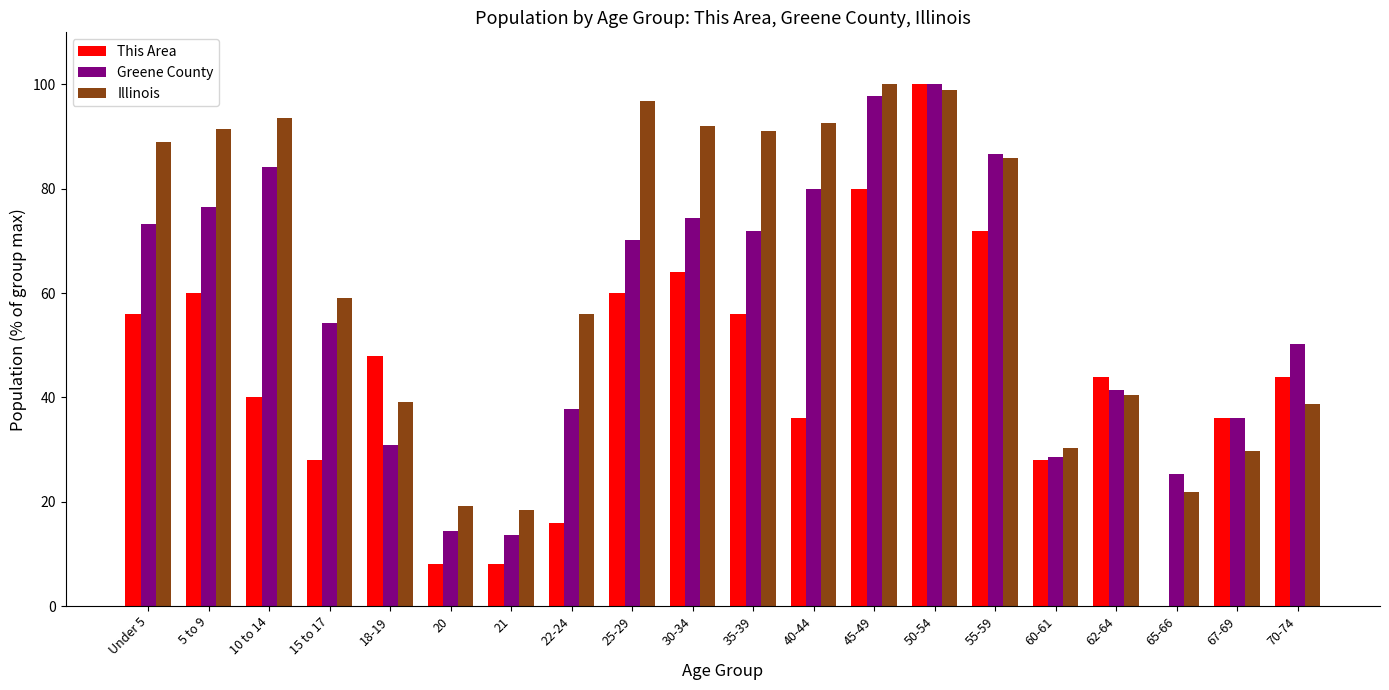

True or false: Greene County has a value of 76.5 at 5 to 9.

True